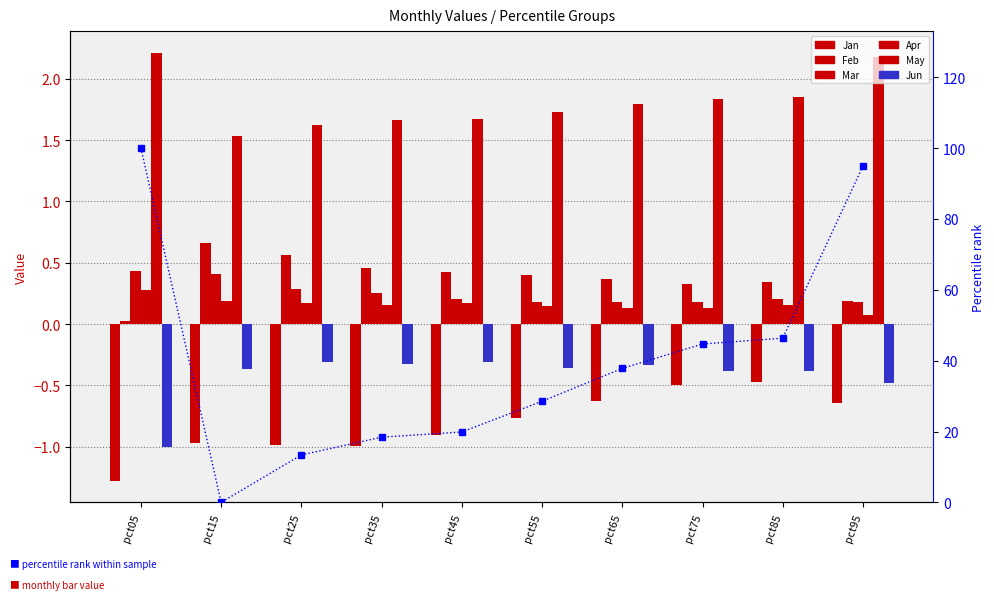

What is the difference between the second highest and minimum values in the Jun series?

0.7